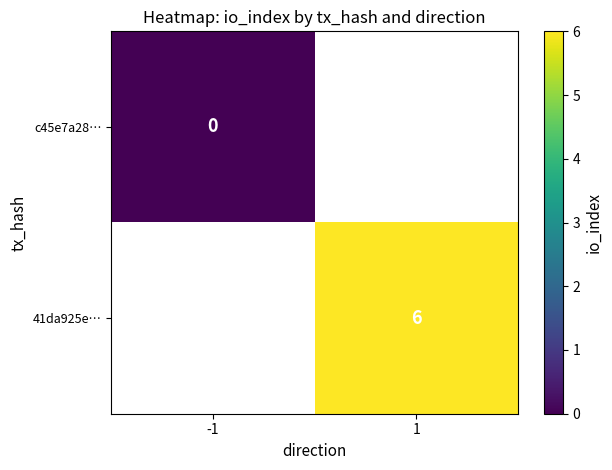

True or false: 41da925e… has a value of 3 at 1.

False